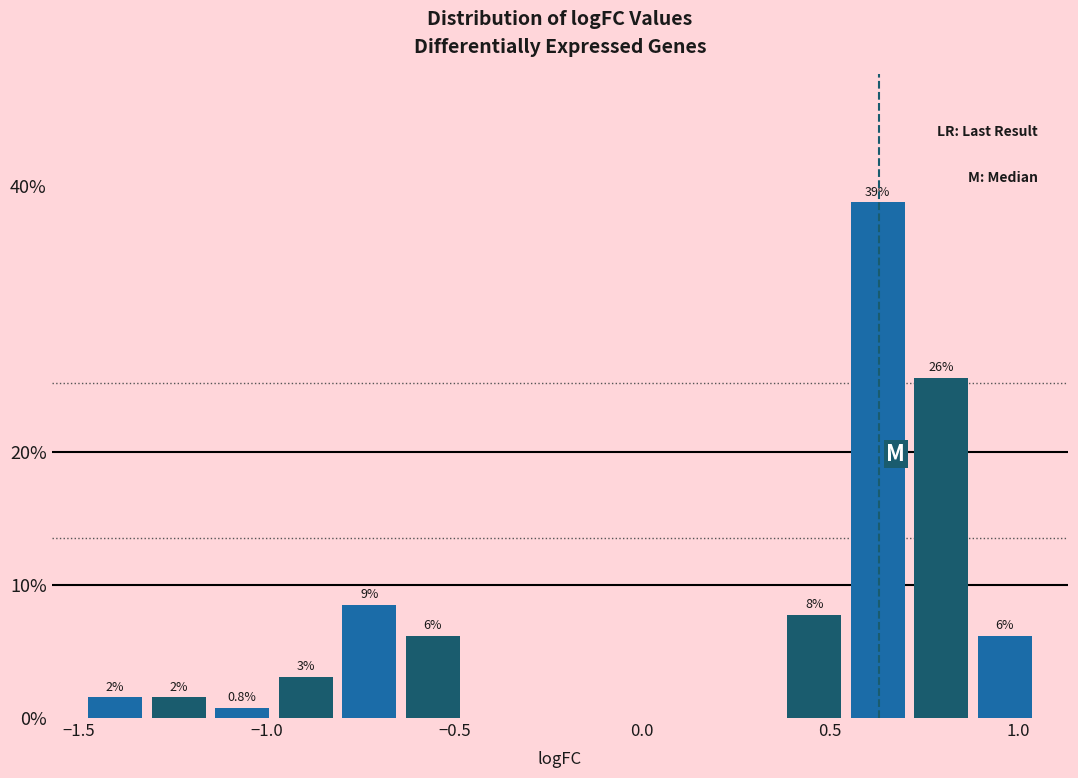

Around what value on the x-axis is the tallest bar? Give the approximate position of its centre, as read against the axis.

0.65